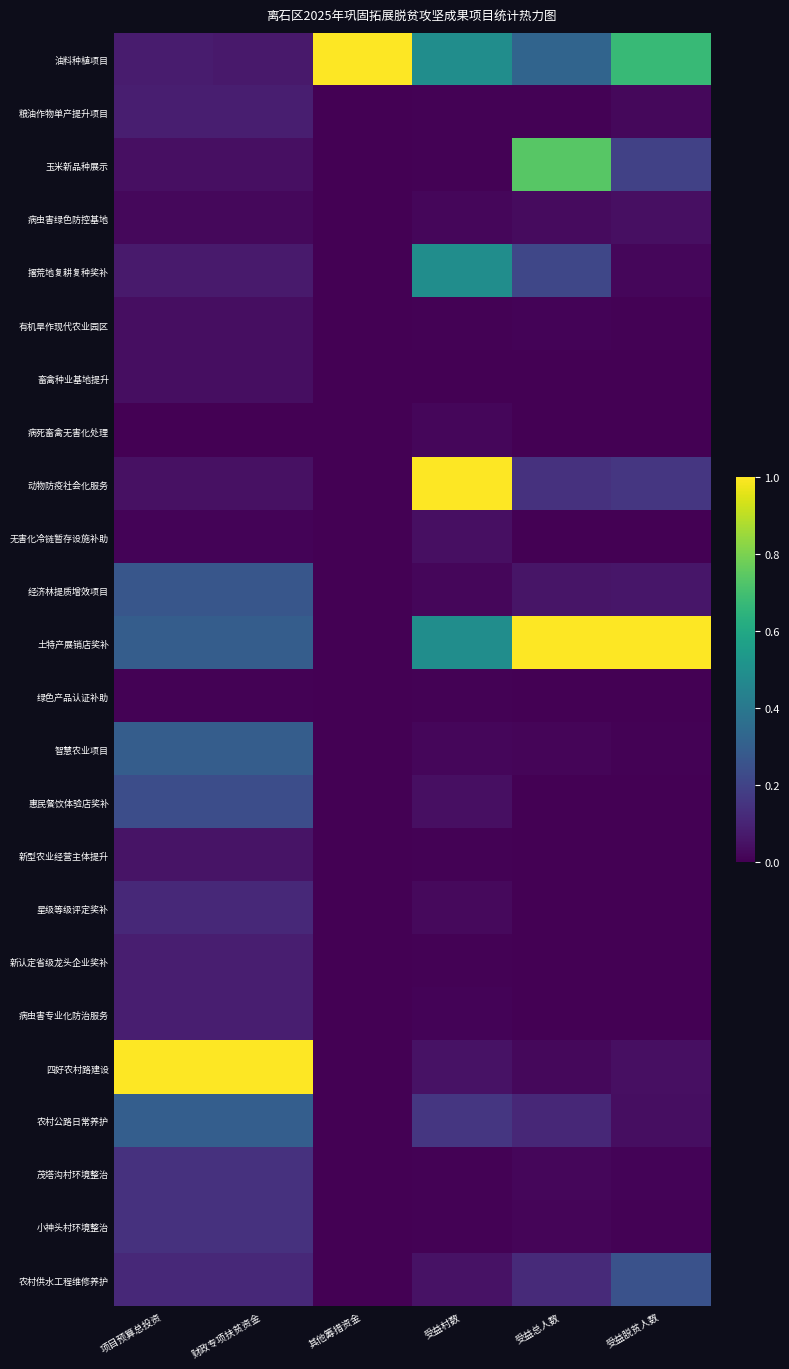

Which category has the lowest value across all series?

其他筹措资金